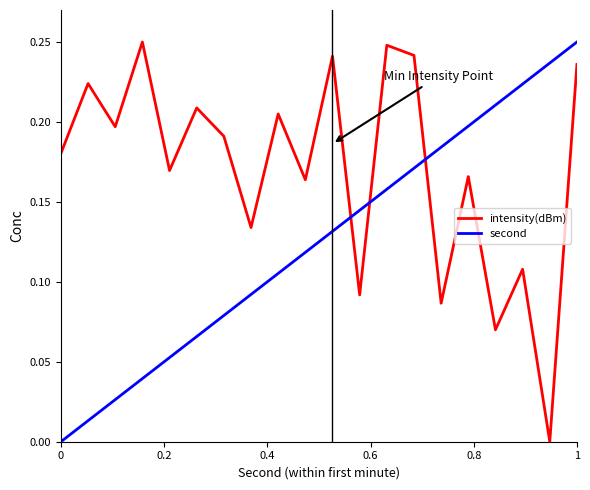

Which series has the largest total across all categories?

intensity(dBm)